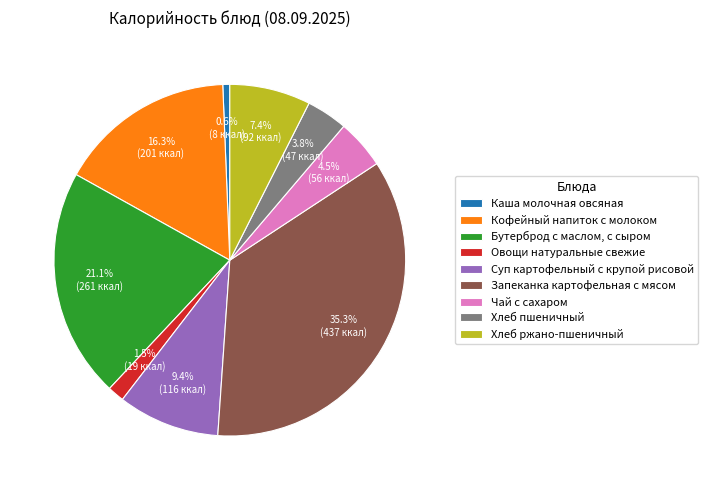

To the nearest percent, what is the difference between the largest and smallest slice percentages?

35%